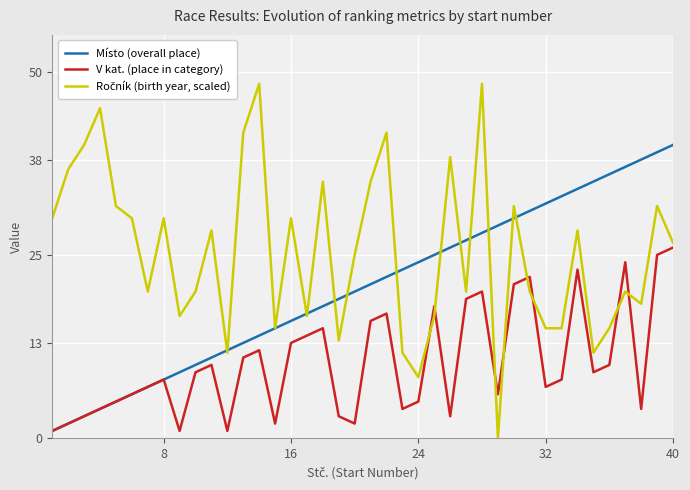

What is the greatest value displayed?

48.3